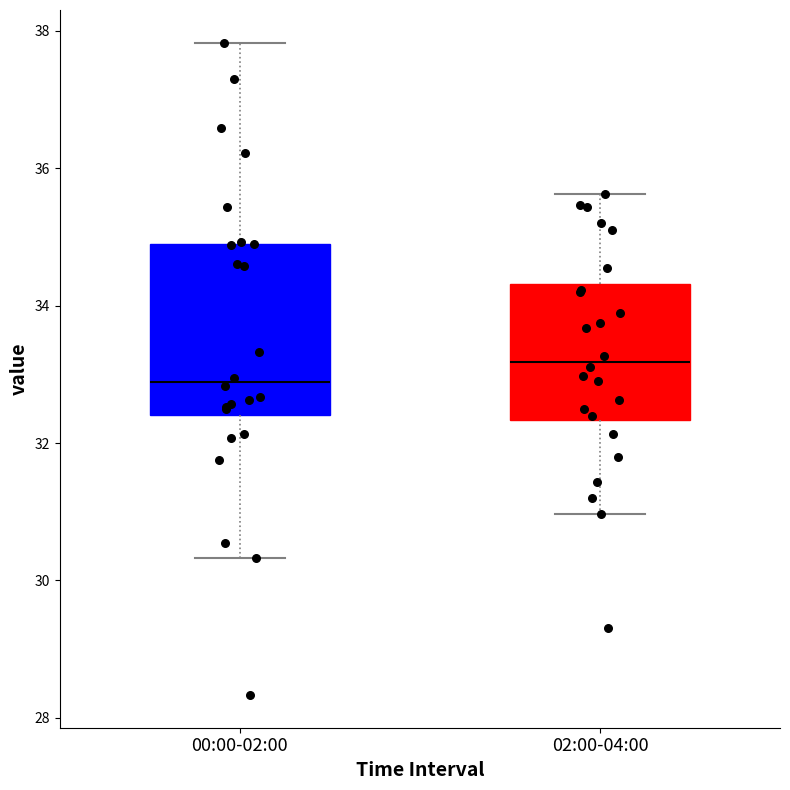

Reading left to right, transcribe this box plot: for each box, give where its median line is, the range the box spans, and where its two whiskers end, as read against the y-axis. The values are not printed on the chart, so give them approximately, as read against the axis.

00:00-02:00: median 32.8, box 32.4 to 35.0, whiskers 30.4 to 37.8
02:00-04:00: median 33.2, box 32.4 to 34.4, whiskers 31.0 to 35.6